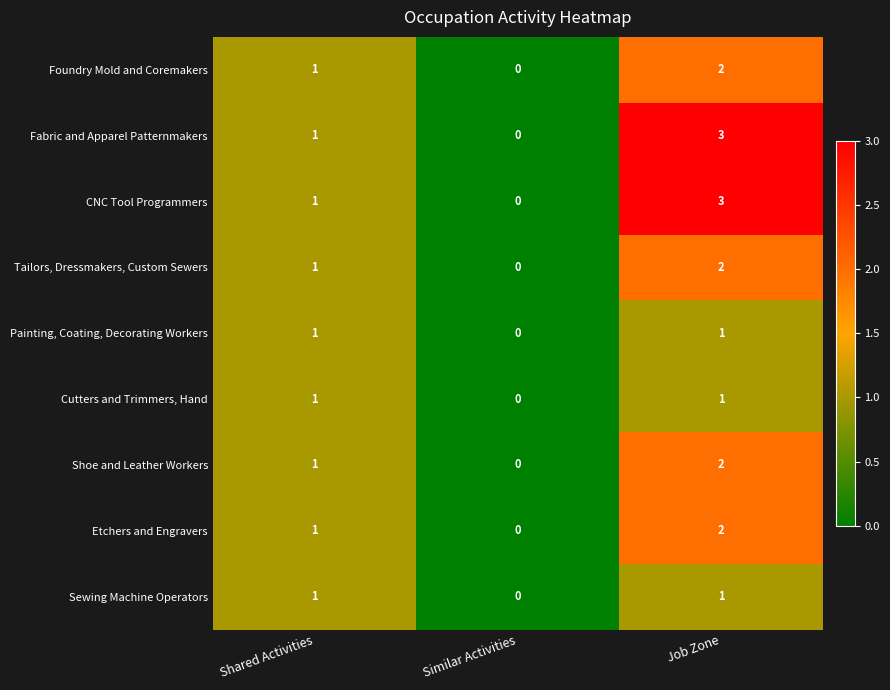

Reading right to left, transcribe all the data shown in this chart.

Foundry Mold and Coremakers: 2	0	1
Fabric and Apparel Patternmakers: 3	0	1
CNC Tool Programmers: 3	0	1
Tailors, Dressmakers, Custom Sewers: 2	0	1
Painting, Coating, Decorating Workers: 1	0	1
Cutters and Trimmers, Hand: 1	0	1
Shoe and Leather Workers: 2	0	1
Etchers and Engravers: 2	0	1
Sewing Machine Operators: 1	0	1